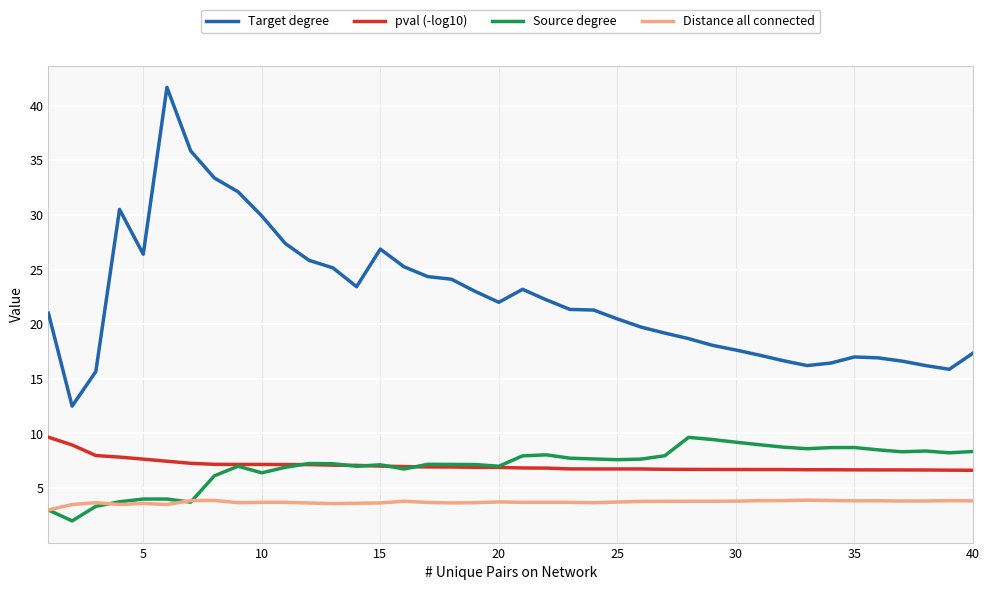

True or false: Distance all connected and pval (-log10) cross at least once.

False